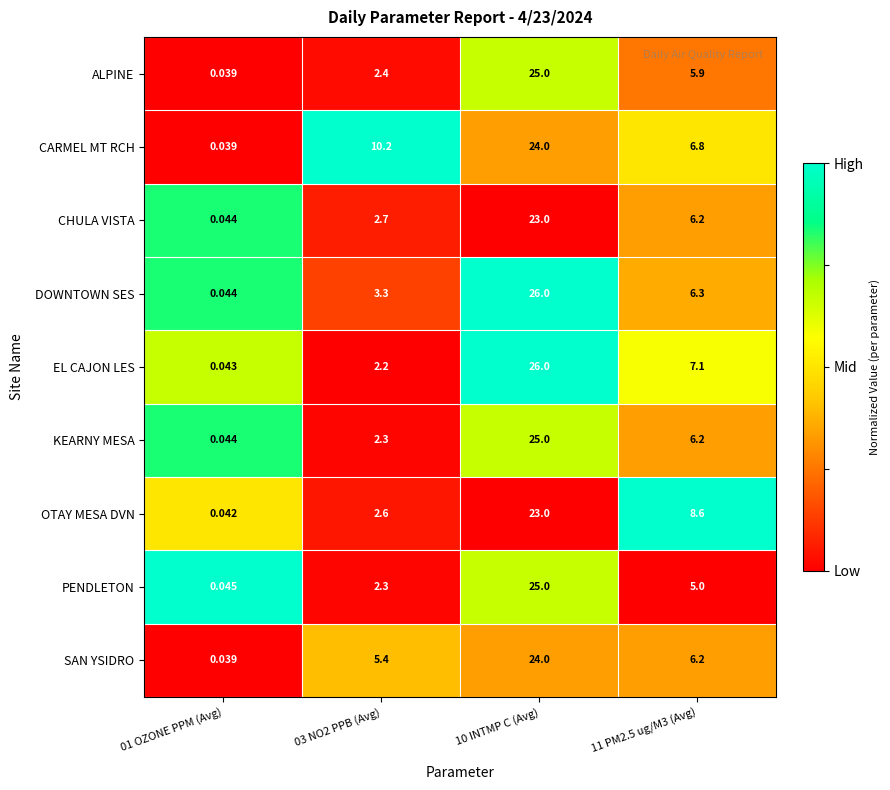

Between 10 INTMP C (Avg) and 11 PM2.5 ug/M3 (Avg), which series saw the biggest shift?

PENDLETON